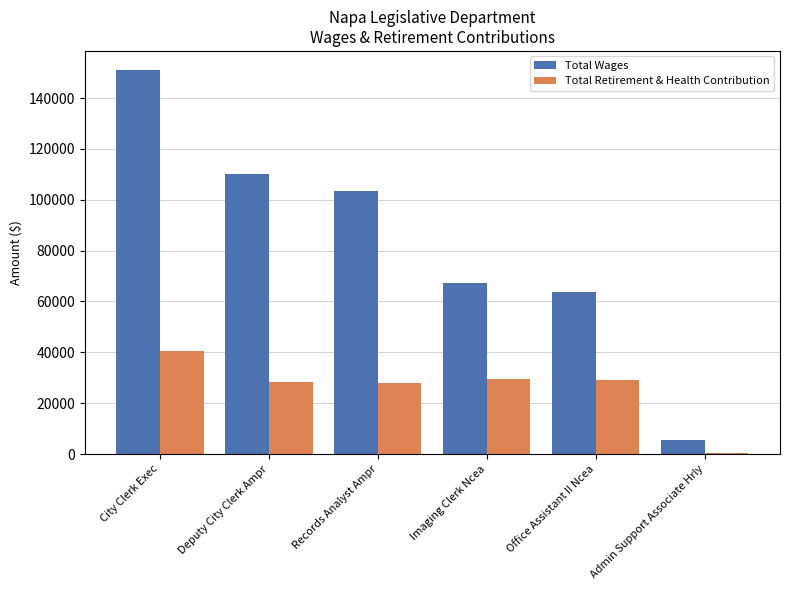

What are all the series names shown in the legend?

Total Wages, Total Retirement & Health Contribution